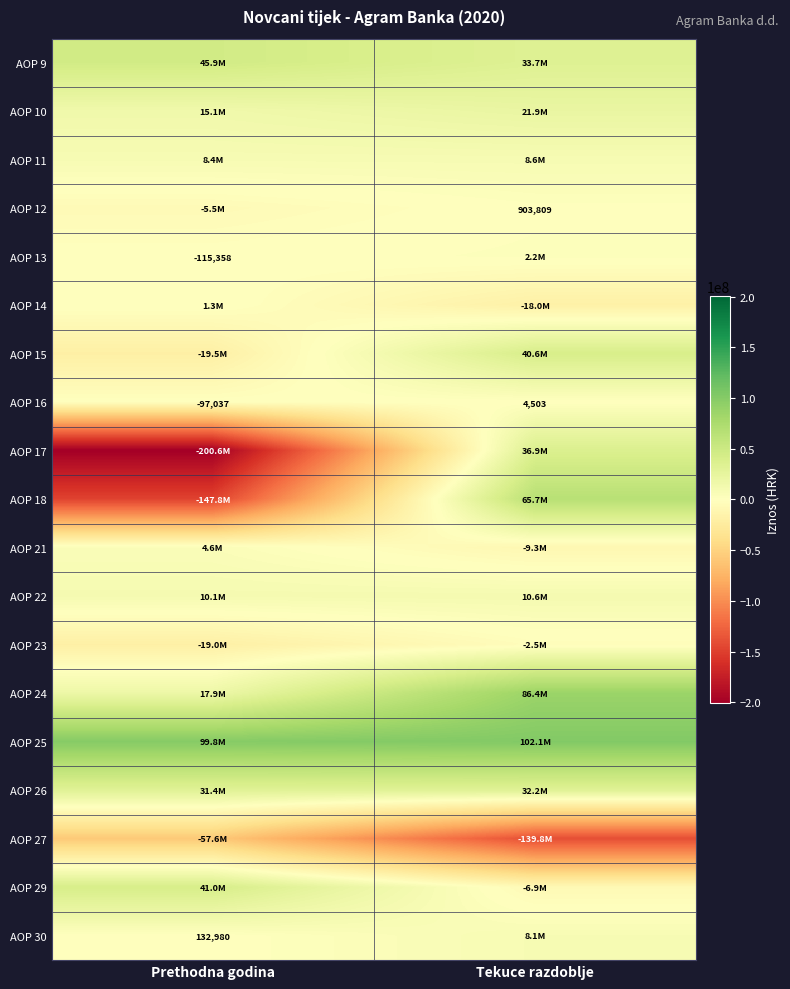

Which label corresponds to the smallest value in the chart?

Prethodna godina